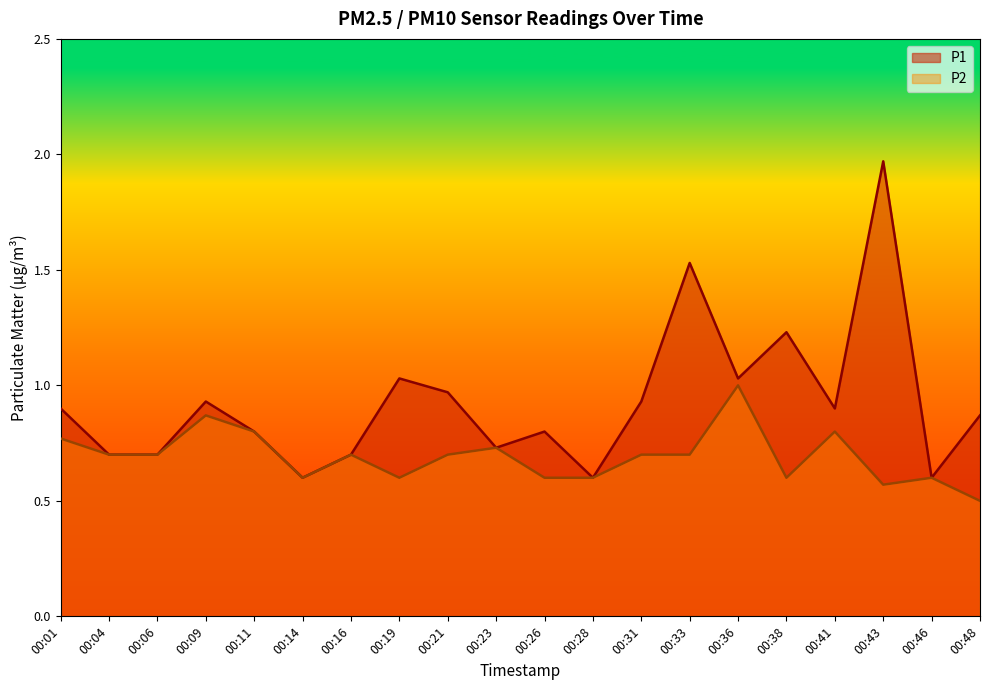

Count the P2 values in the range 0 to 1.

20